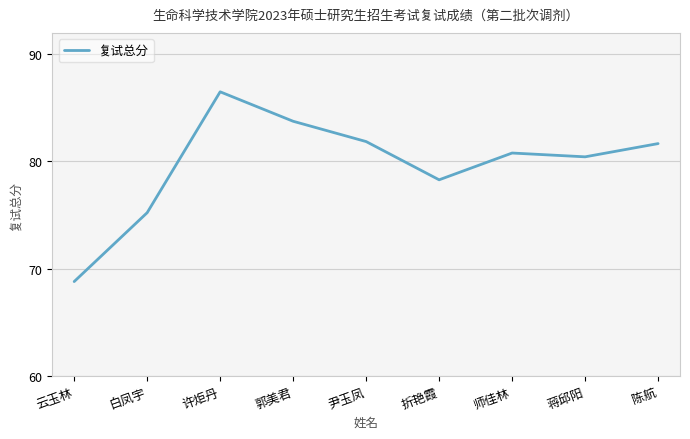

The chart shows a value of 140.0 at 尹玉凤. True or false?

False